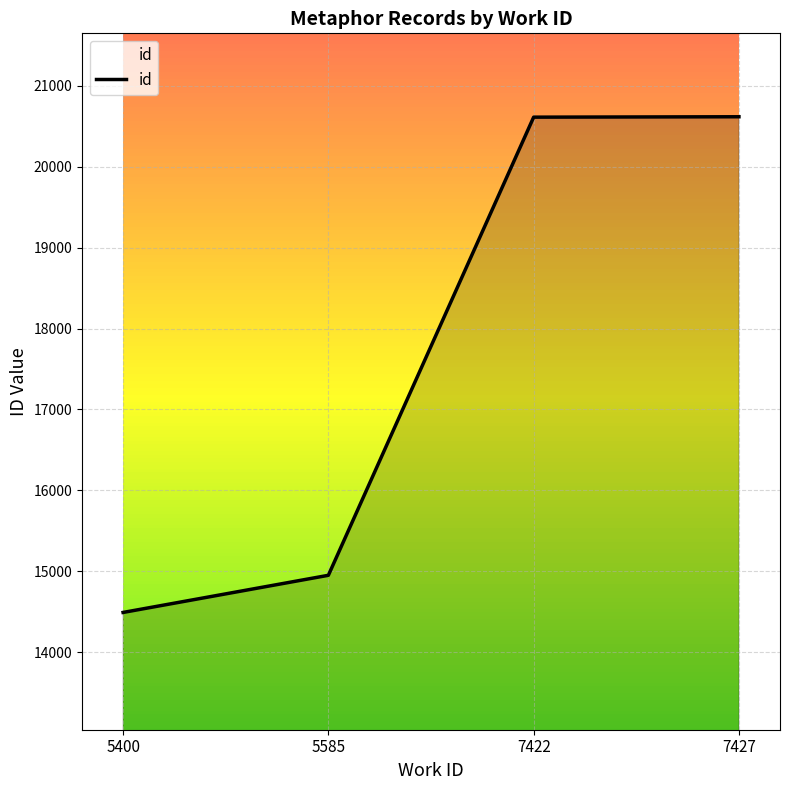

The chart shows a value of 10613 at 7422. True or false?

False